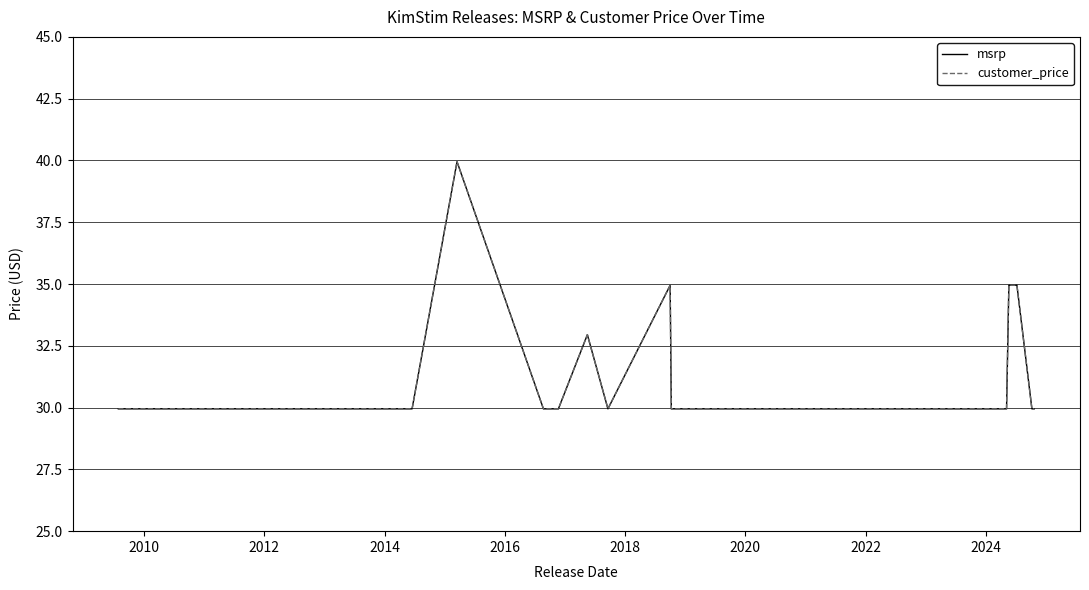

Is it true that customer_price equals 12.2 at 24?

False